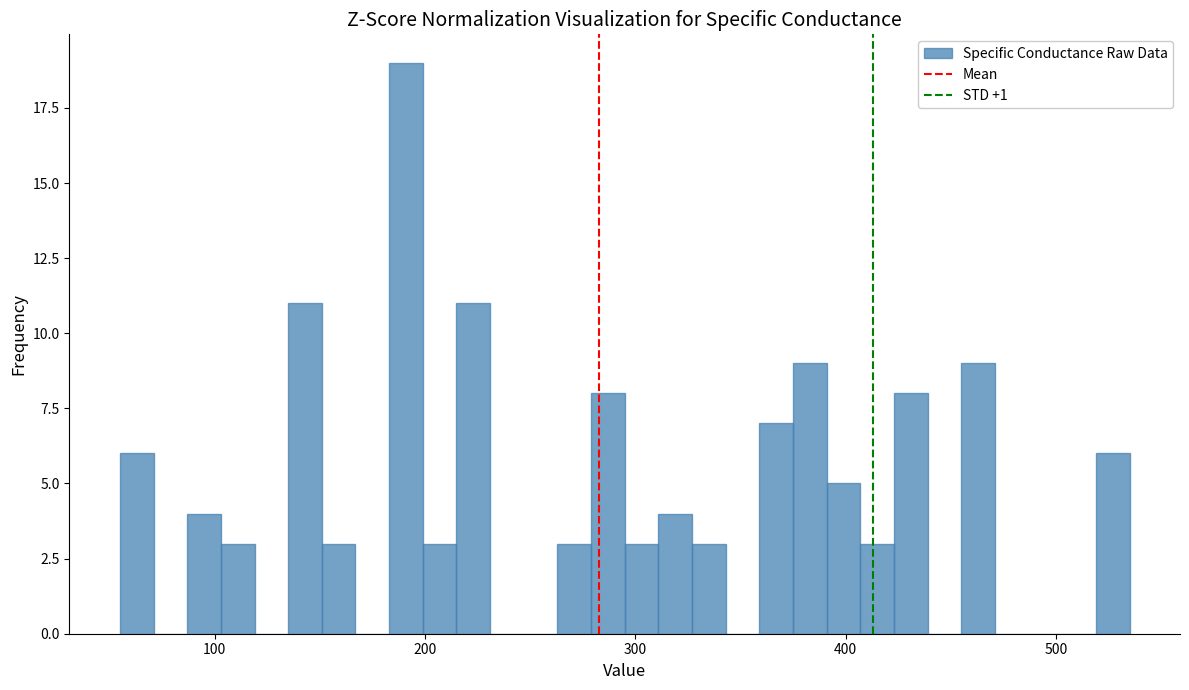

Around what value on the x-axis is the tallest bar? Give the approximate position of its centre, as read against the axis.

190